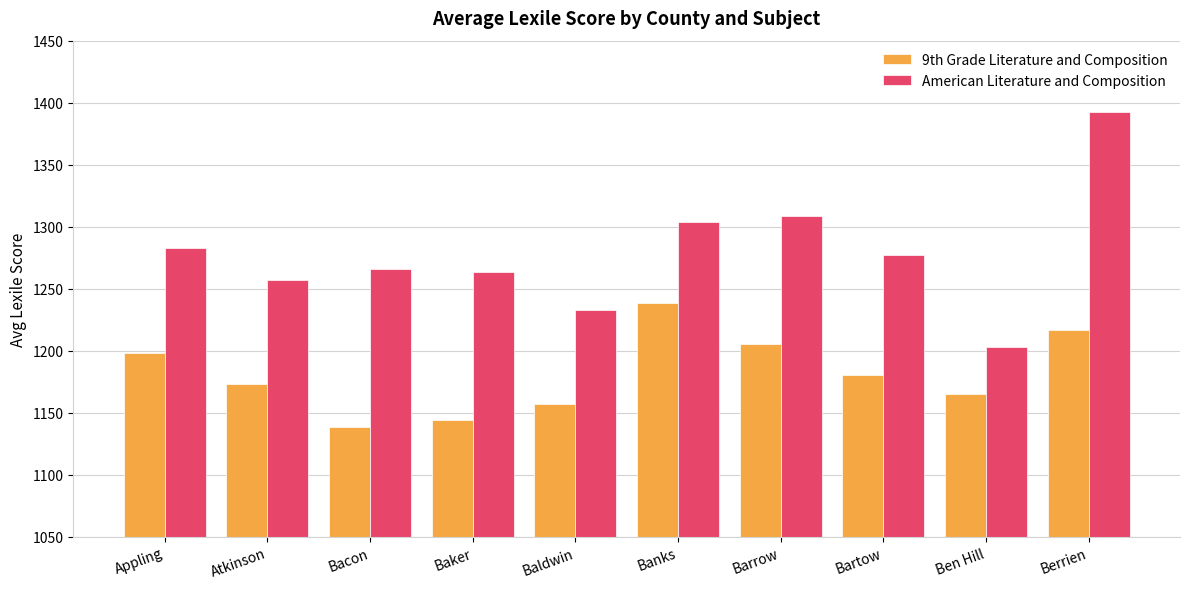

The value of 9th Grade Literature and Composition at Bartow is 346.8. True or false?

False